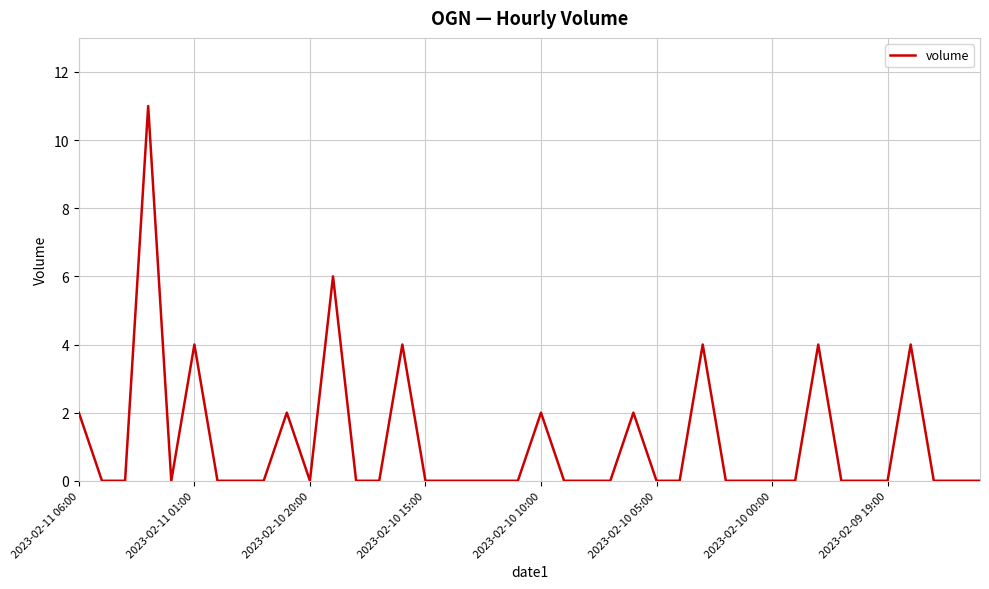

What is the greatest value displayed?

11